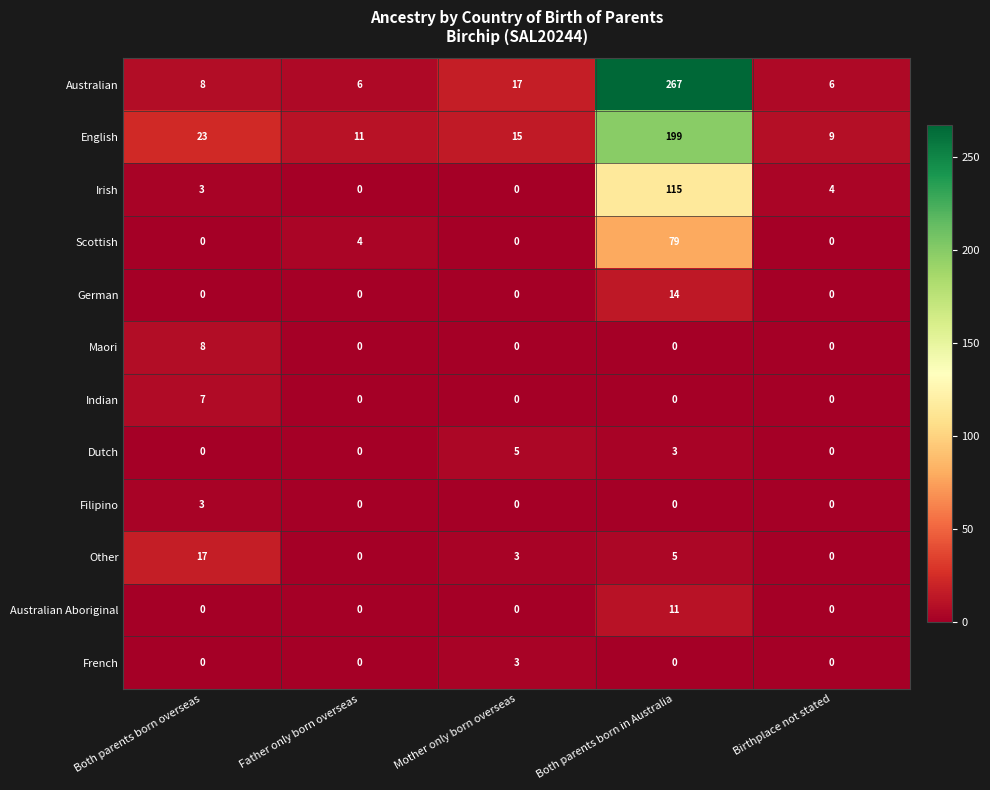

The Dutch series shows 1 at Both parents born in Australia. True or false?

False